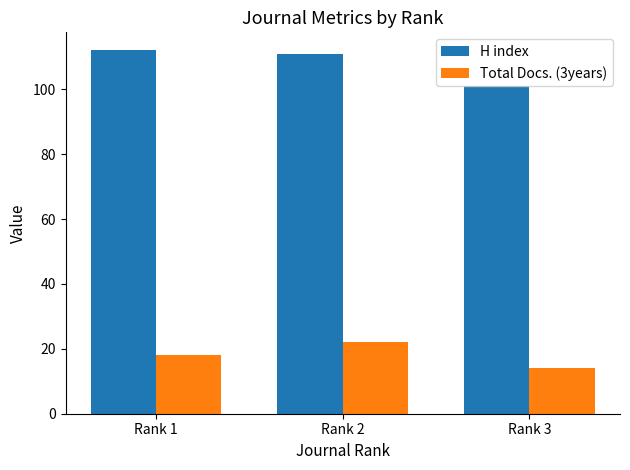

How many values in the H index series are below 111?

1